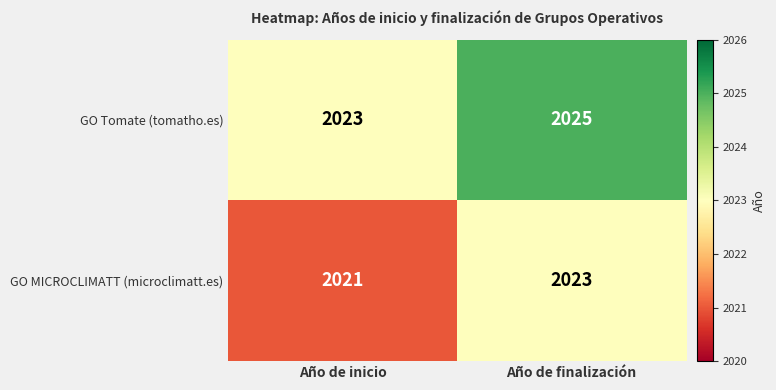

At which label is GO Tomate (tomatho.es) closest to 2024?

Año de inicio